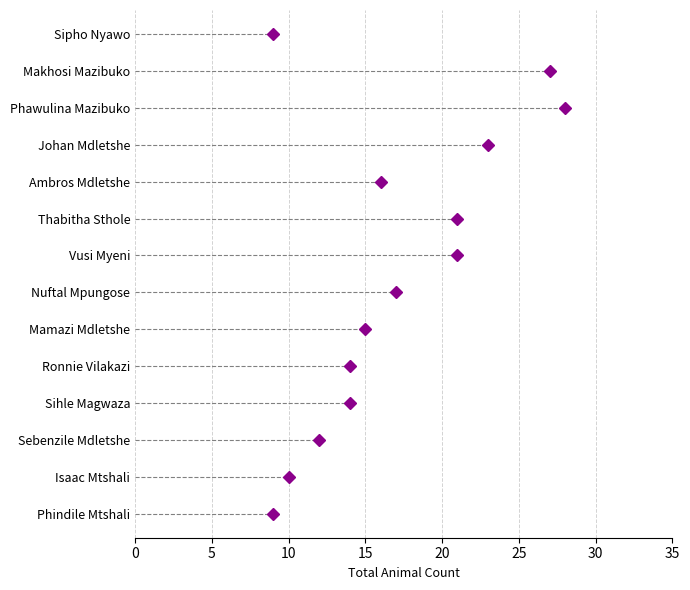

Count the number of values greater than 16.

6